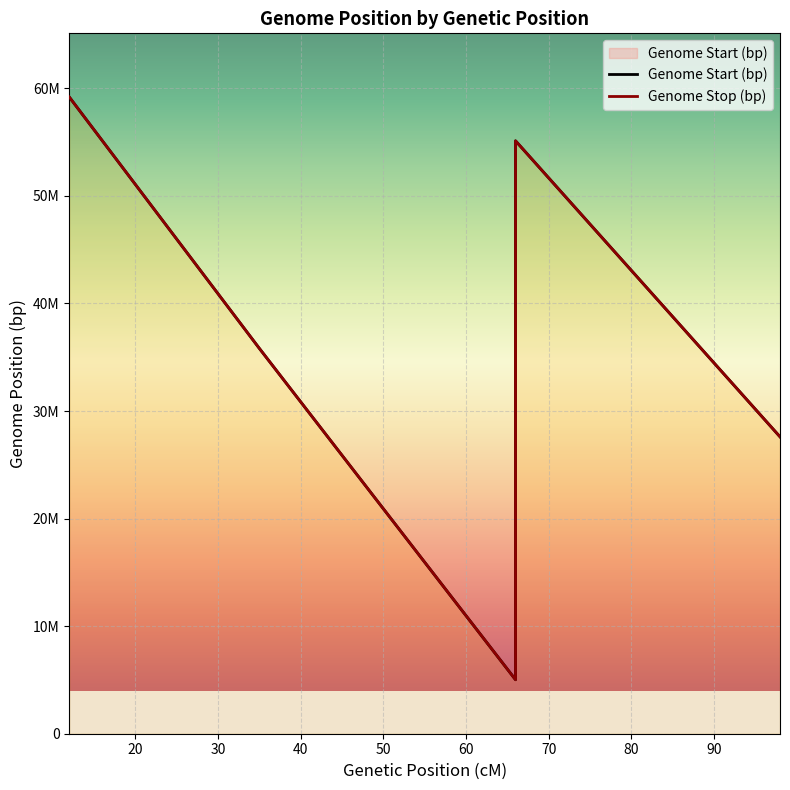

Rank the series by their average value, from lowest to highest.

Genome Start (bp), Genome Stop (bp)